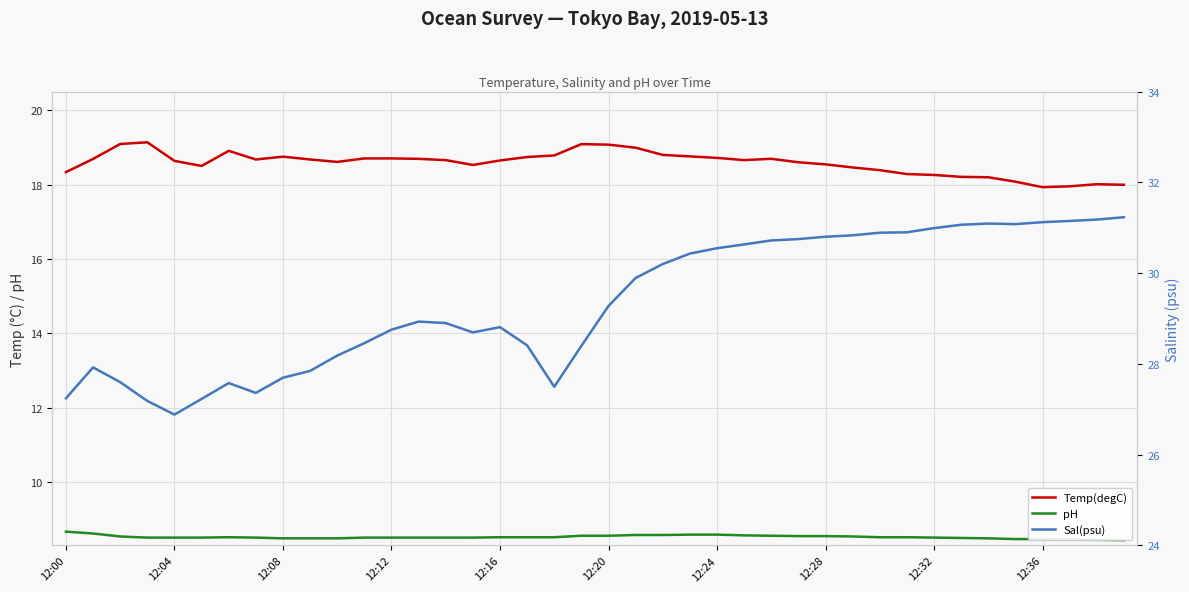

What is the difference between the maximum and second lowest values in the pH series?

0.2